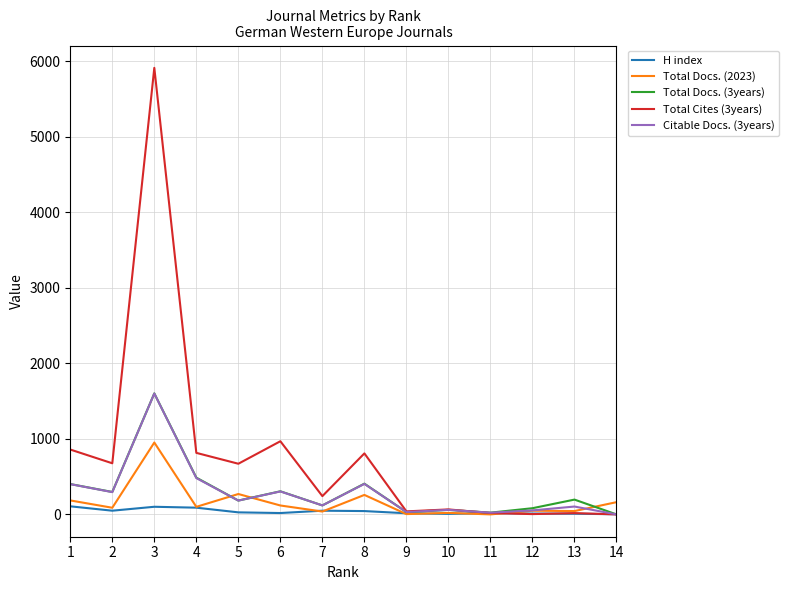

Which series has the largest range (max minus min)?

Total Cites (3years)